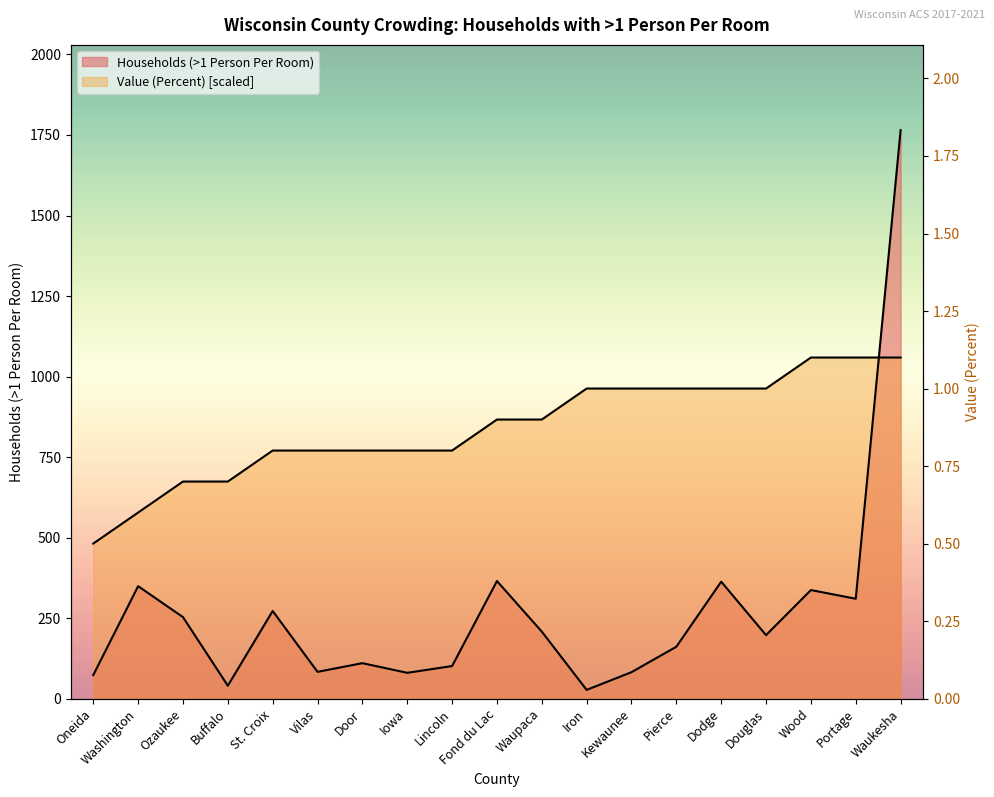

Which series has the largest total across all categories?

Value (Percent)